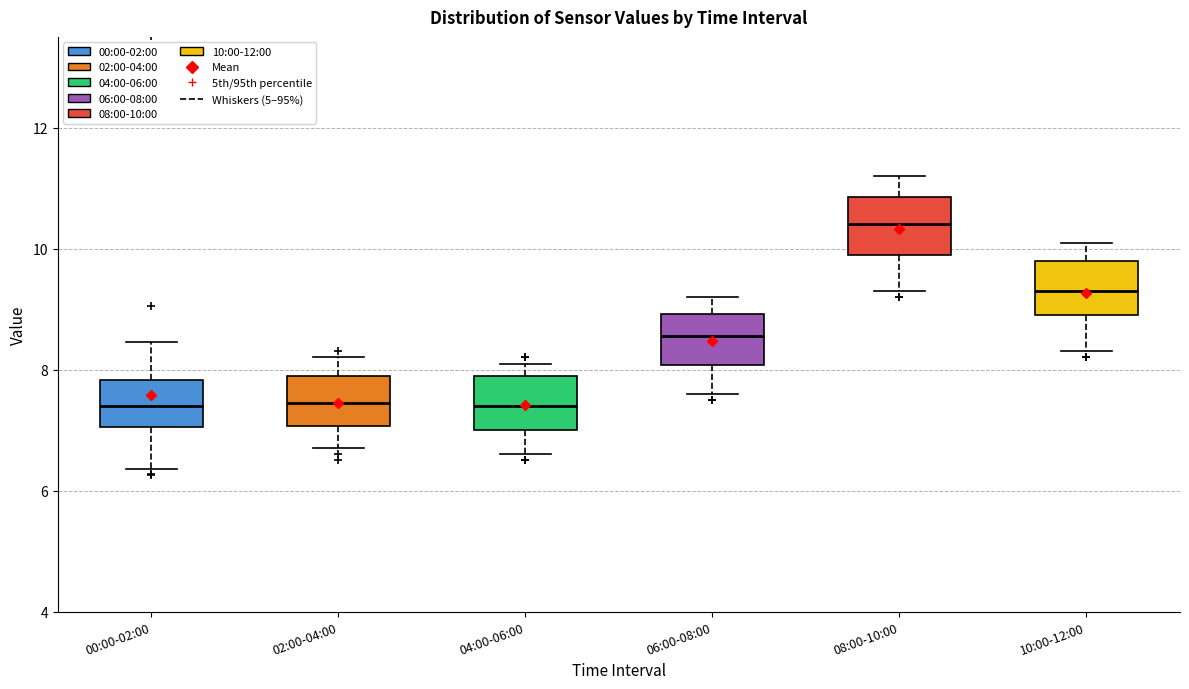

Where does the lower whisker of the box for 00:00-02:00 end on the y-axis? The values are not printed on the chart, so give them approximately, as read against the axis.

6.4